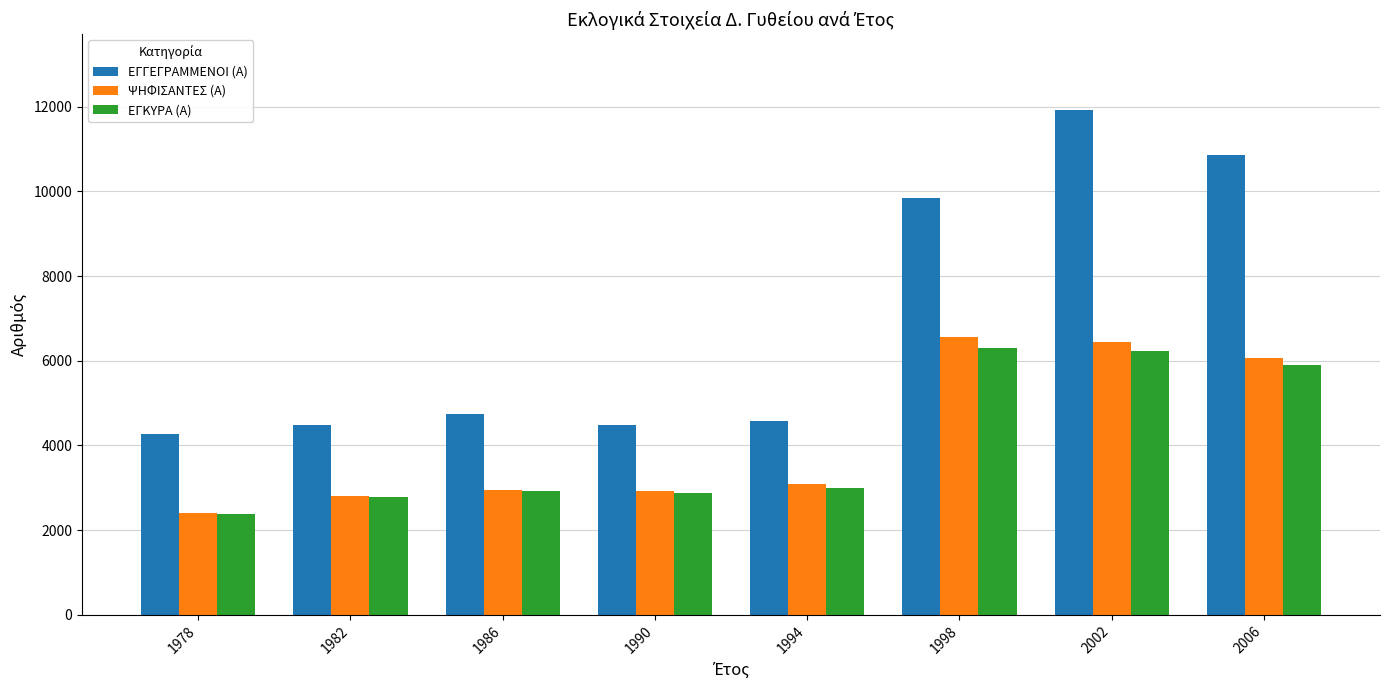

The ΕΓΚΥΡΑ (Α) series shows 5889 at 2006. True or false?

True